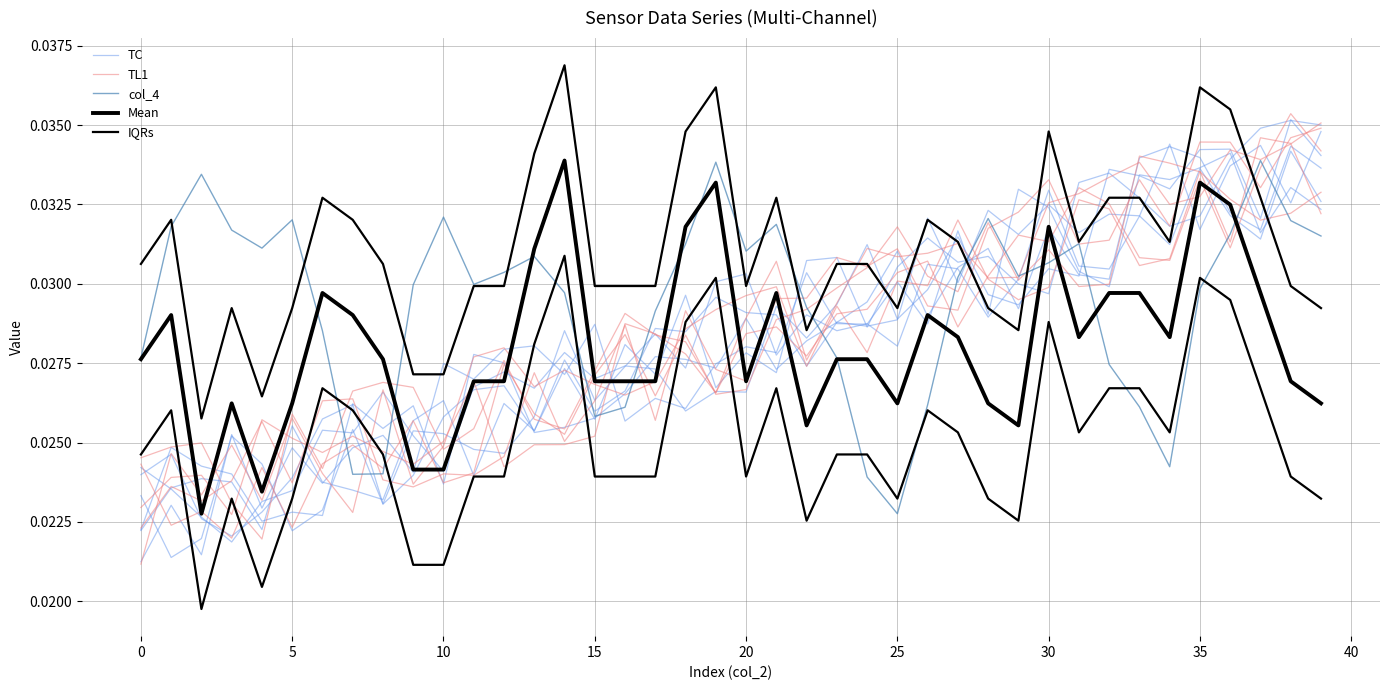

At how many categories does at least one series exceed 0?

40